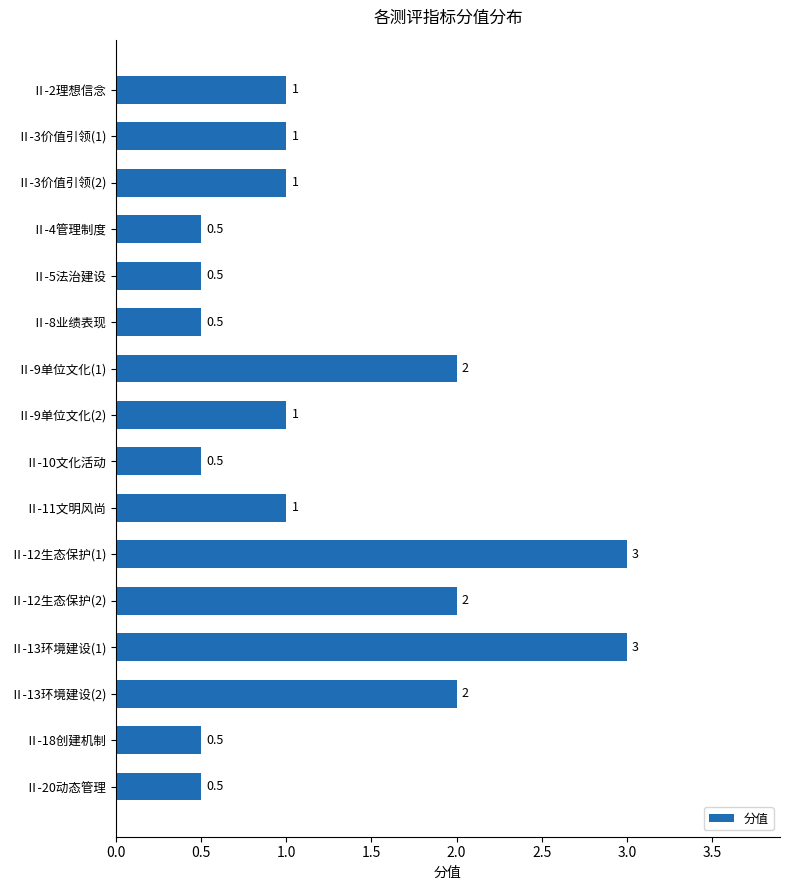

What is the sum of the values at Ⅱ-13环境建设(2) and Ⅱ-2理想信念?

3.0